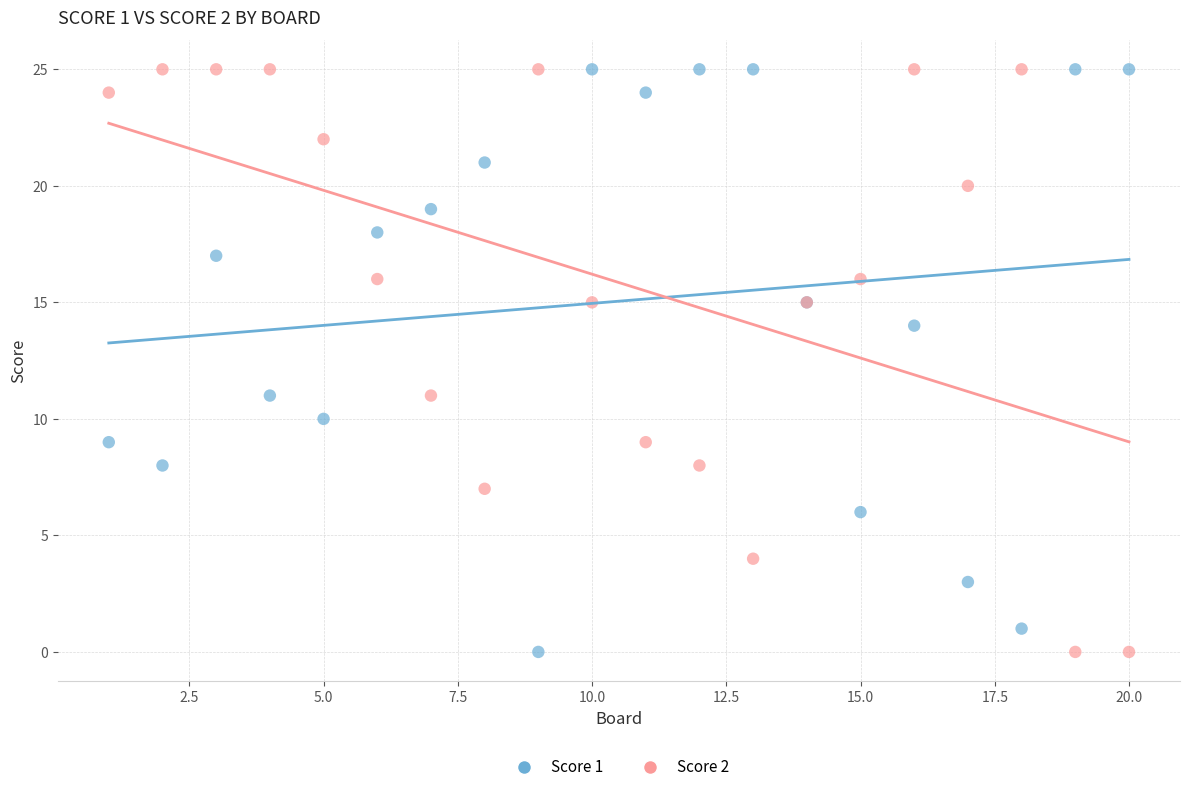

What is the X range (max minus min) for the scatter plot?

19